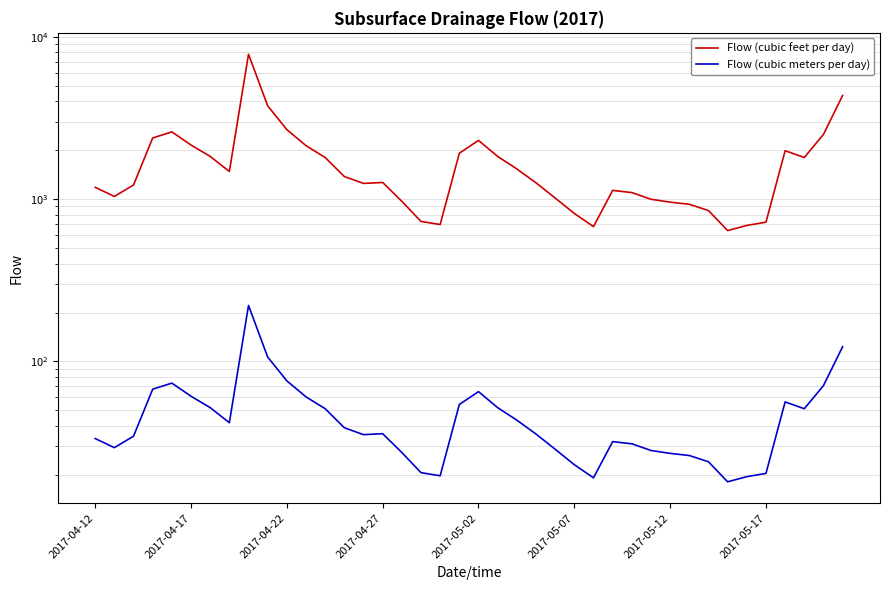

What is the difference between the maximum and minimum values in the Flow (cubic meters per day) series?

202.9